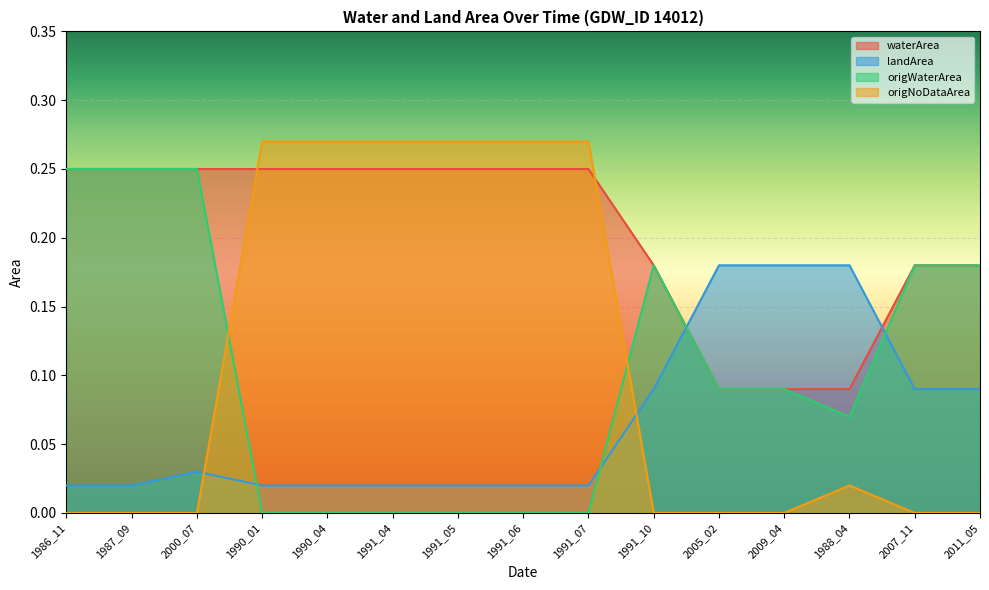

What is the total value across all series at 1991_05?

0.5